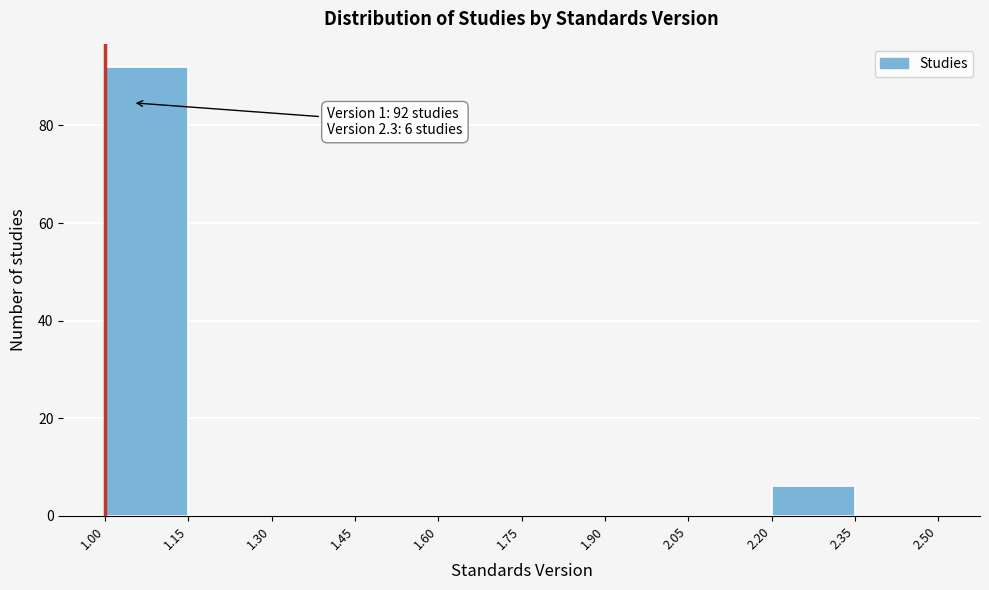

Over which range of the x-axis is the bar tallest?

1.00 to 1.15